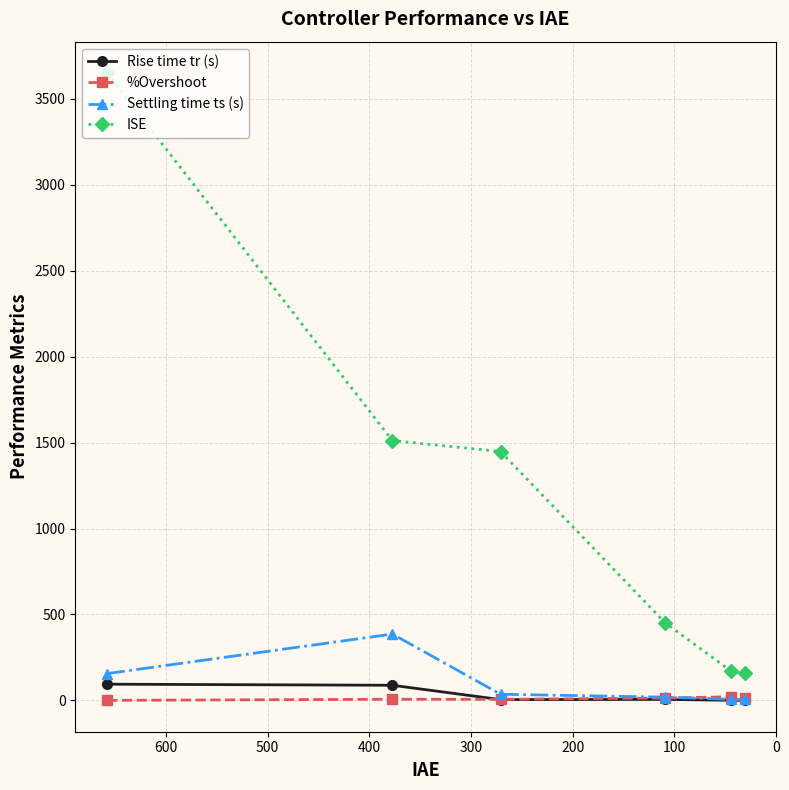

How many data points in Settling time ts (s) are less than 35?

3